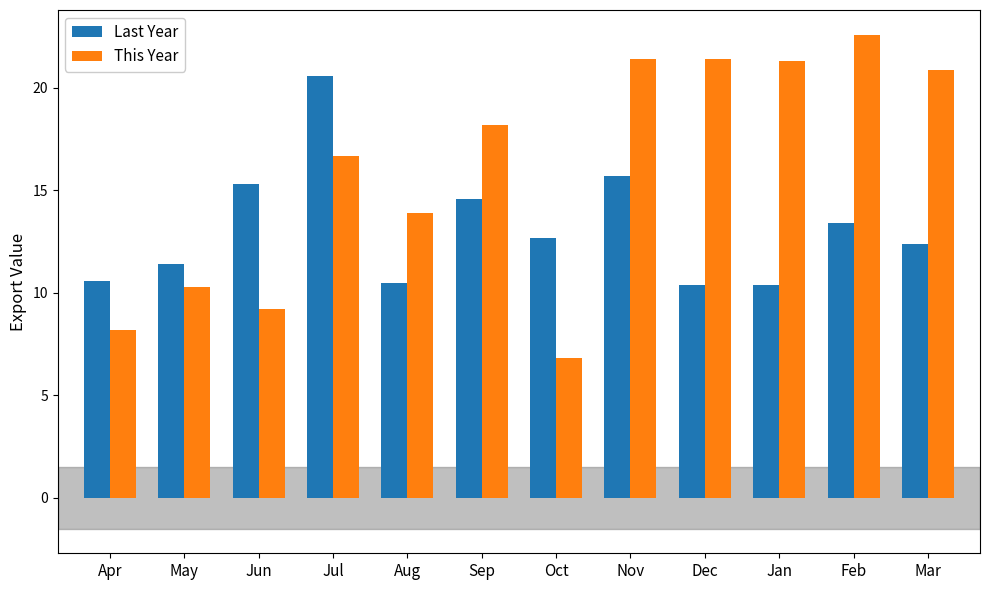

What is the label of the 3rd bar from the right?

Jan